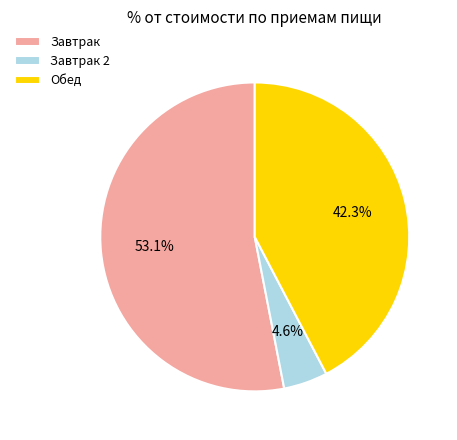

Count the number of slices in the pie.

3